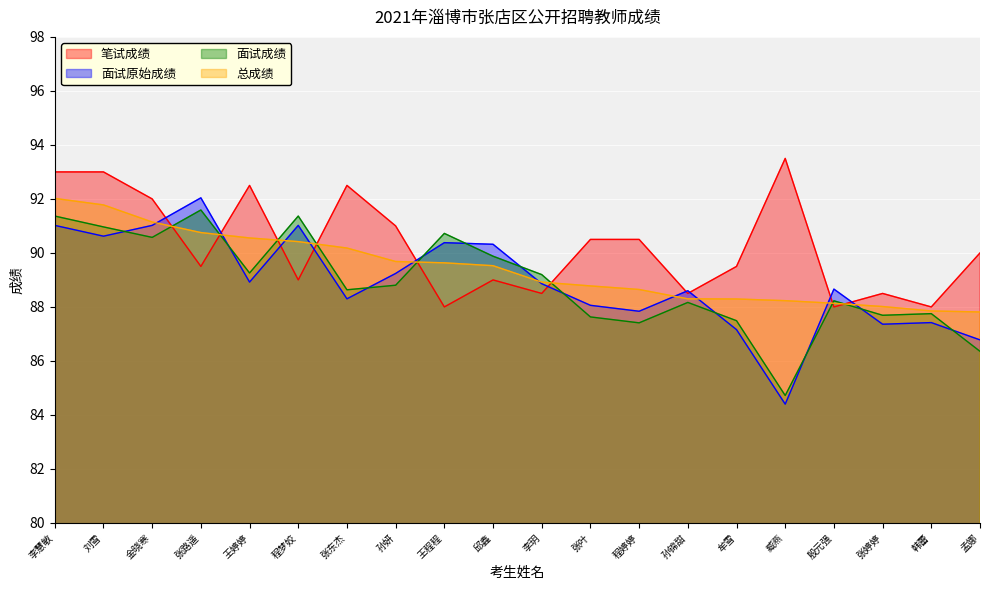

What are all the series names shown in the legend?

笔试成绩, 面试原始成绩, 面试成绩, 总成绩